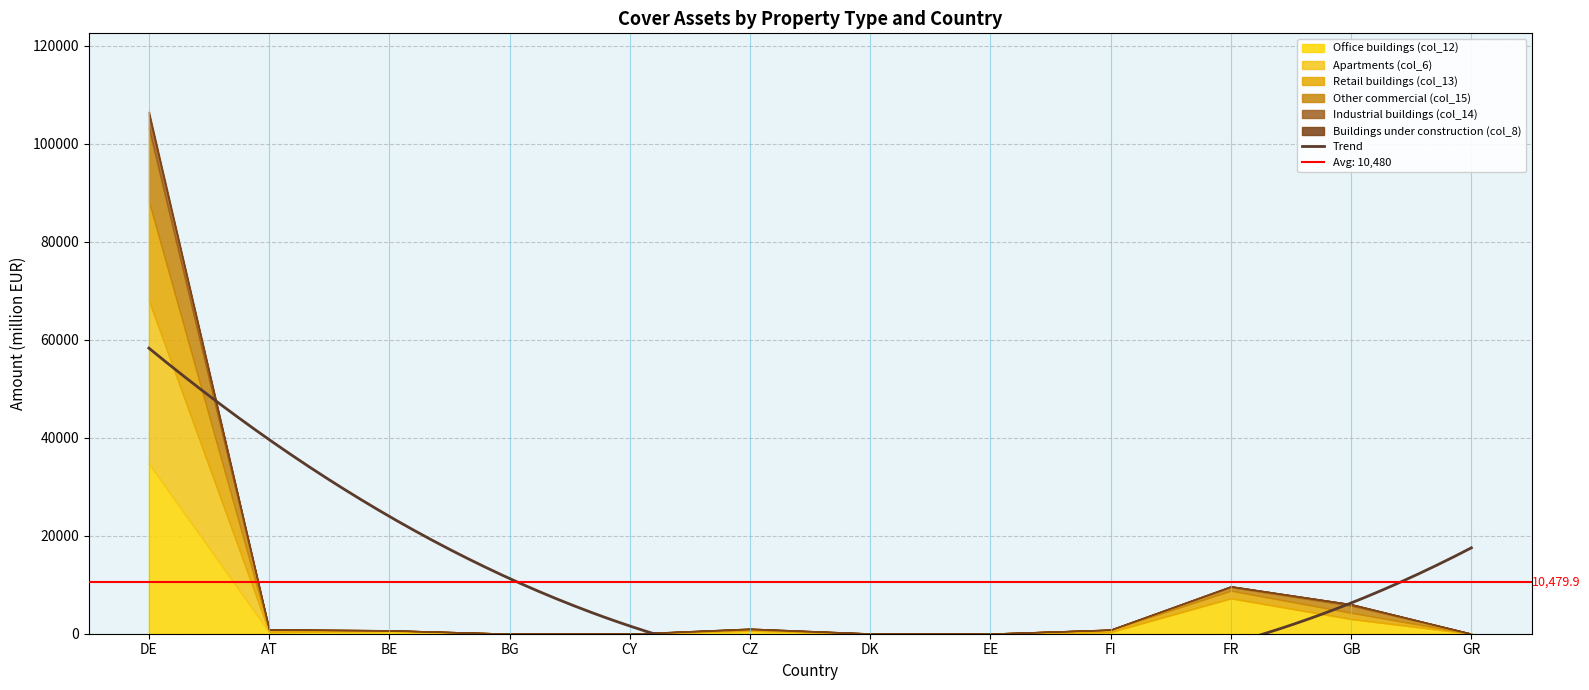

Which series ends up on top after the final intersection of Apartments (col_6) and Retail buildings (col_13)?

Retail buildings (col_13)